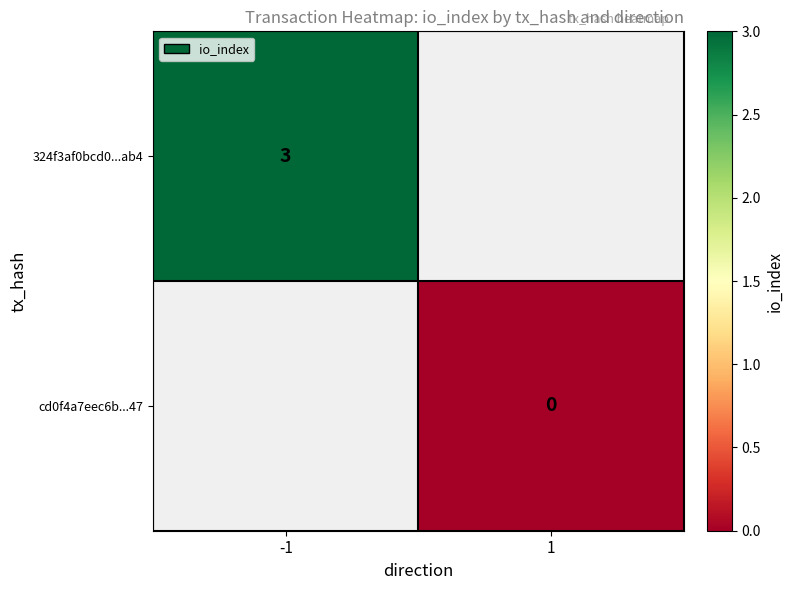

True or false: 324f3af0bcd0...ab4 has a value of 1 at -1.

False